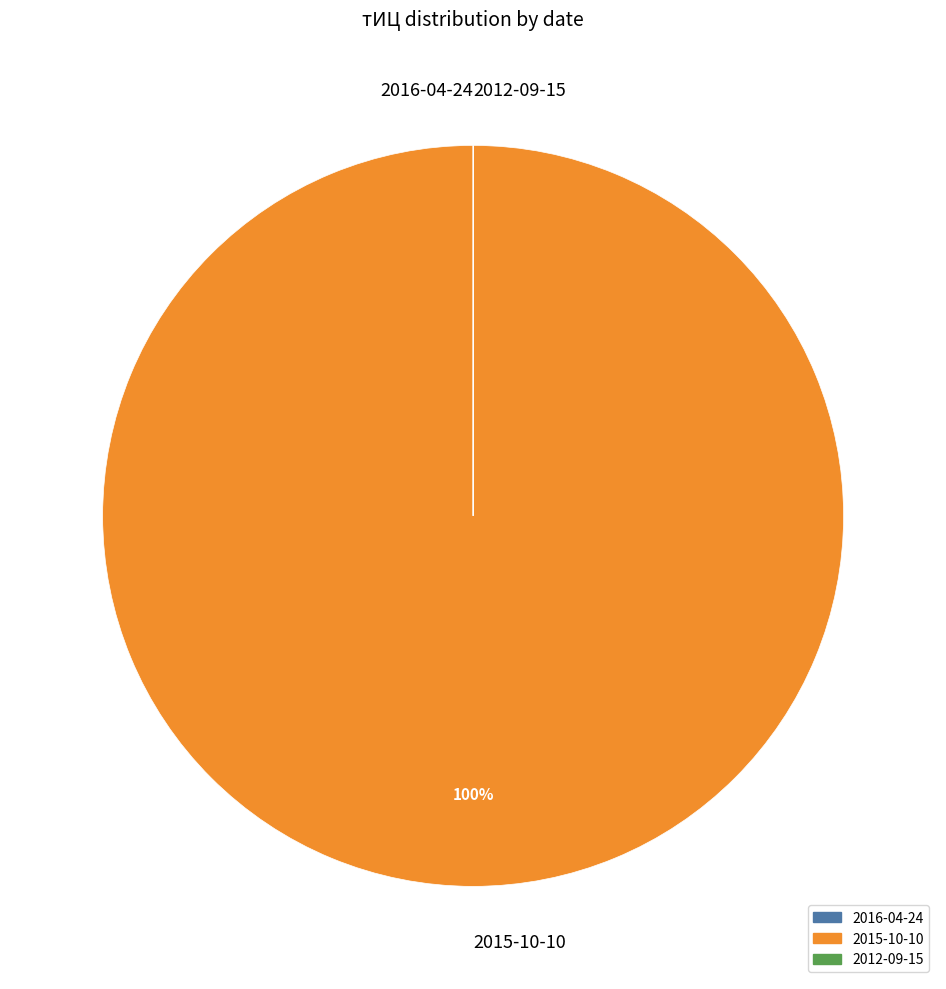

Which category has the biggest portion of the pie?

2015-10-10